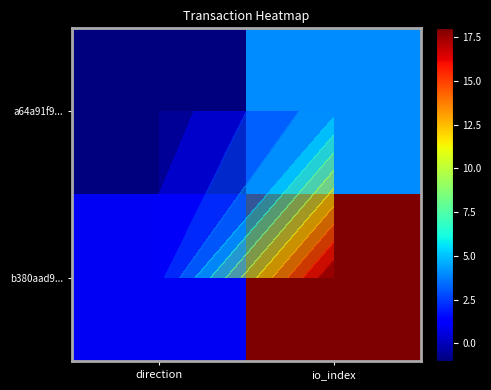

What is the difference between the highest and lowest values at direction?

2